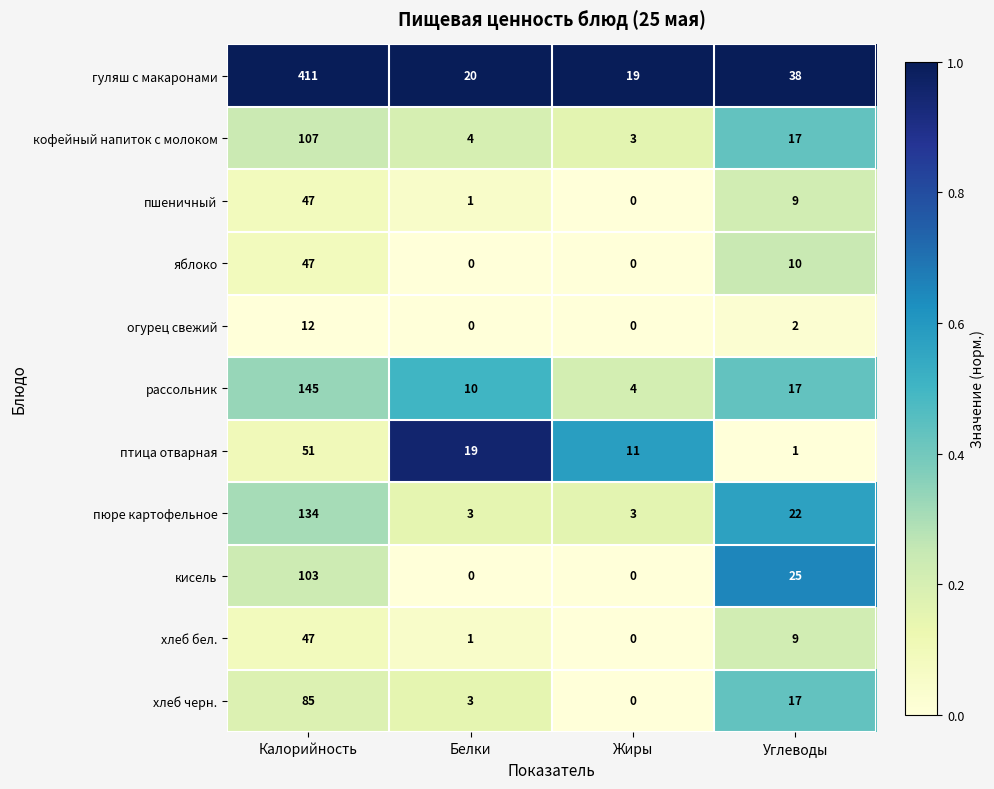

Is it true that огурец свежий equals 5 at Калорийность?

False